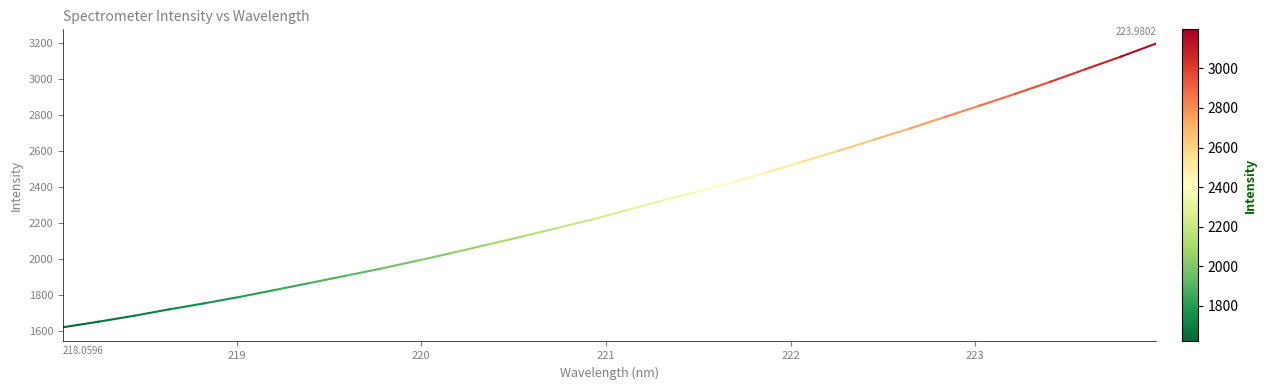

What is the difference between the maximum and minimum values?

1576.2